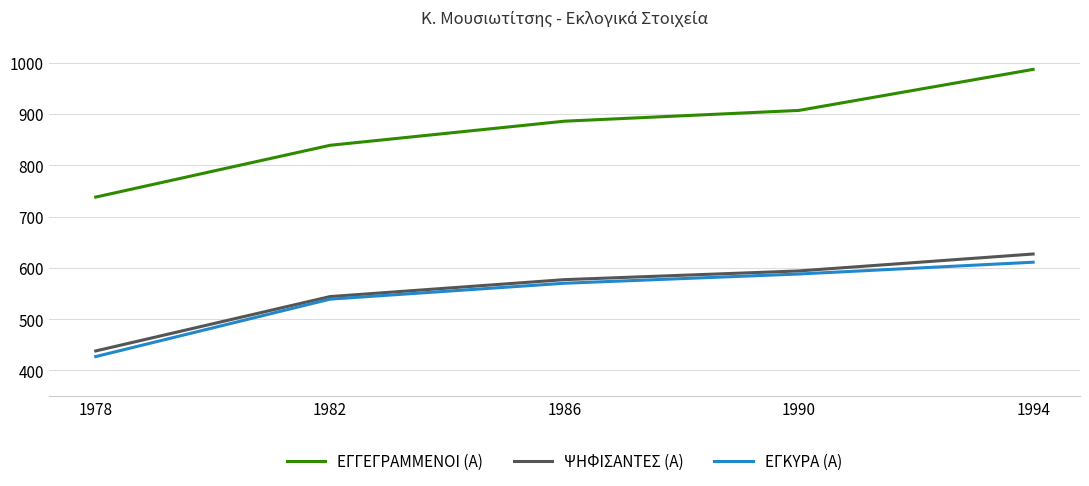

What is the difference between the highest and lowest values at 1990?

319